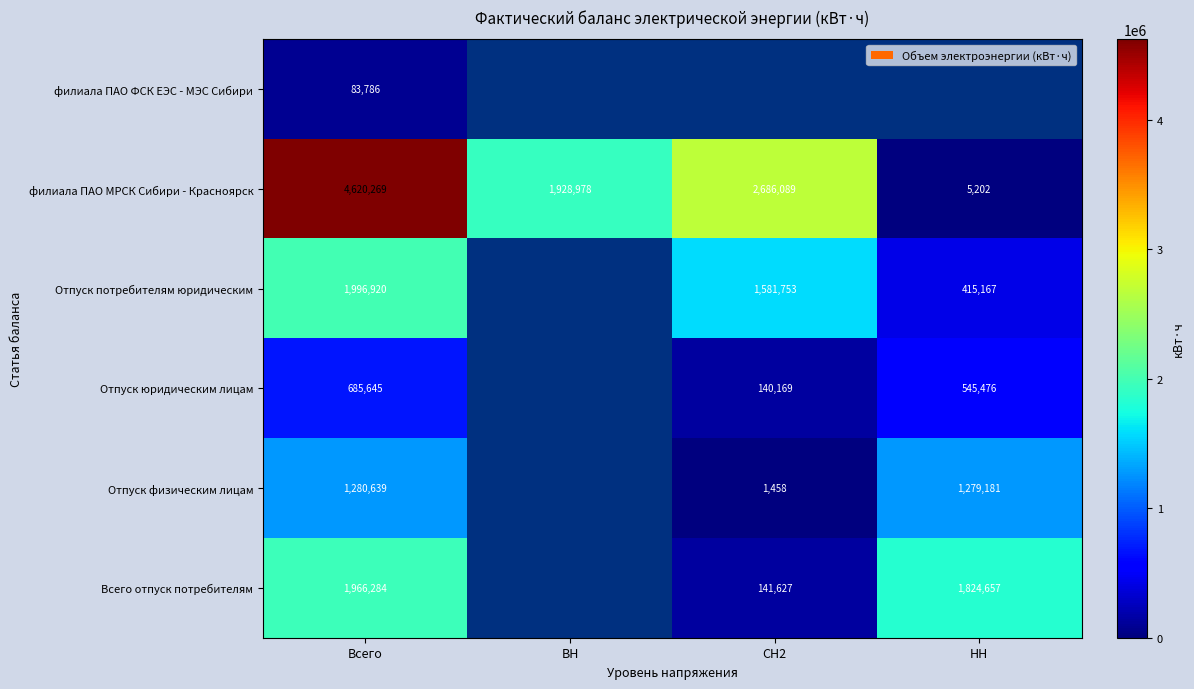

What is the difference between the second highest and second lowest values in the филиала ПАО МРСК Сибири - Красноярск series?

757111